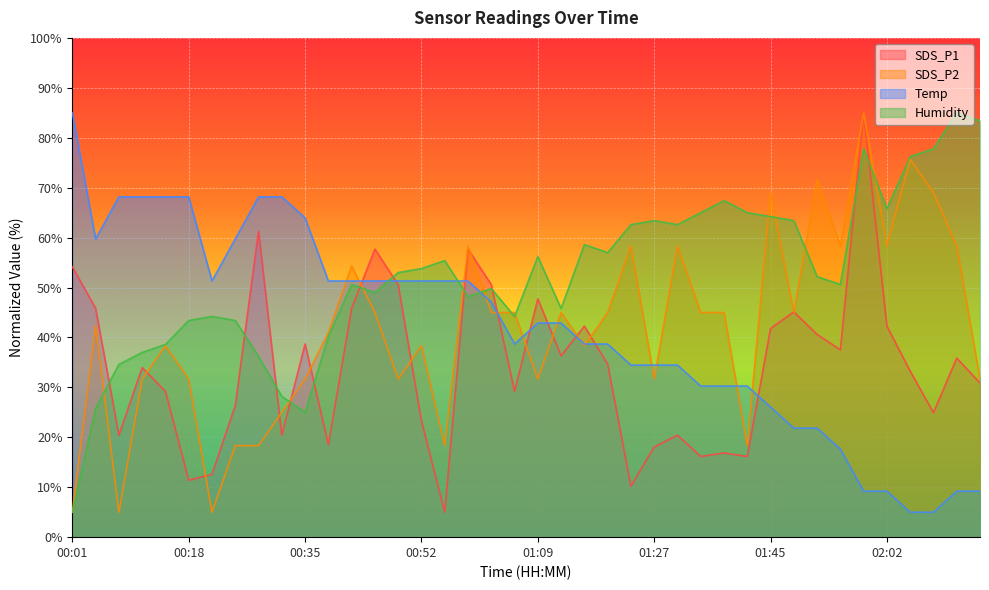

What is the value of the Temp point at the 16th from the left?

51.3